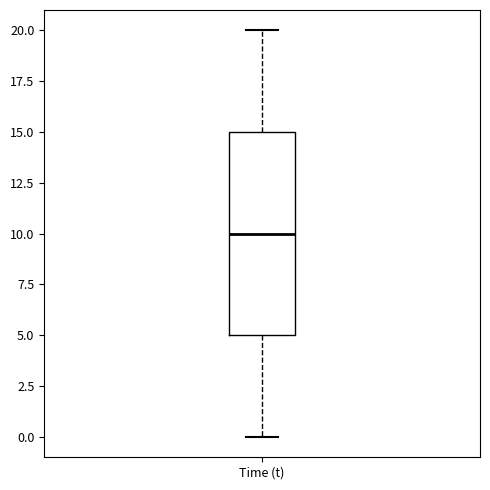

Where is the upper edge of the box for Time (t) on the y-axis? The values are not printed on the chart, so give them approximately, as read against the axis.

15